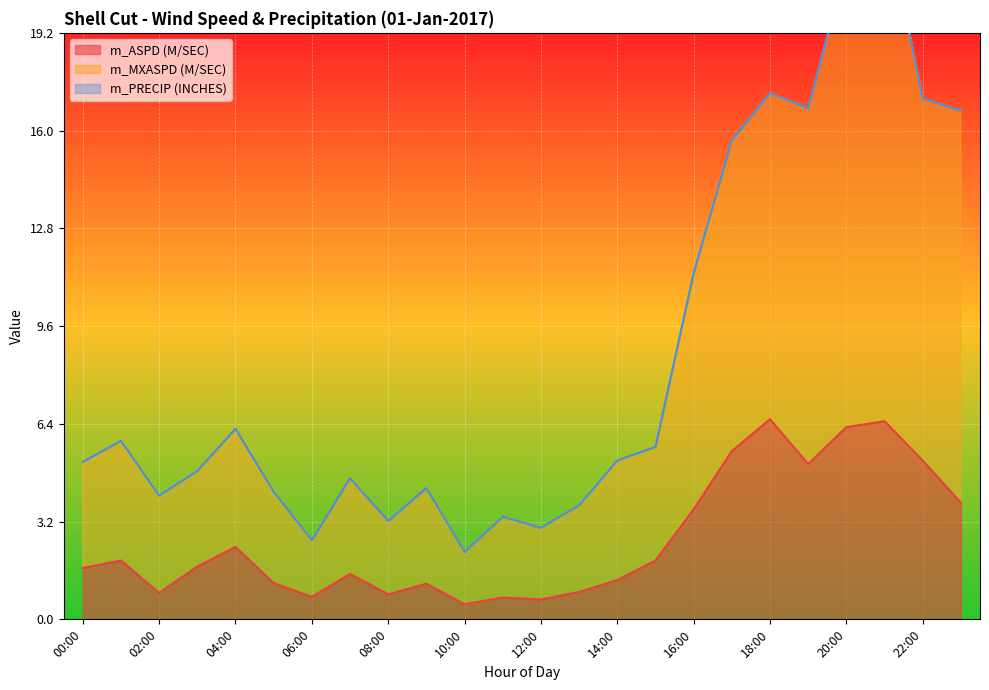

What is the label of the 8th point from the right?

16:00